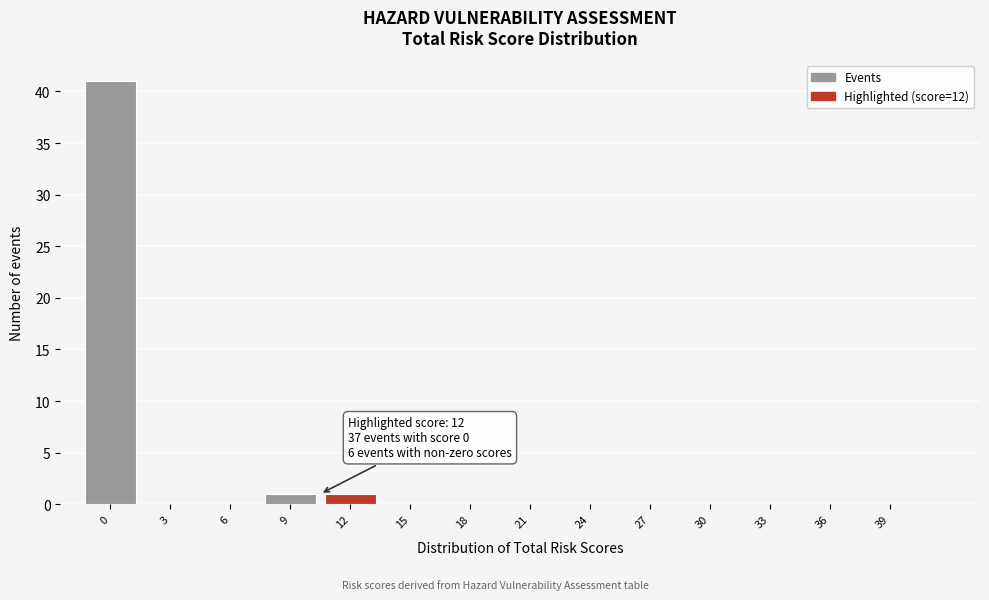

Reading left to right, transcribe all the data shown in this chart.

0=41	3=0	6=0	9=1	12=1	15=0	18=0	21=0	24=0	27=0	30=0	33=0	36=0	39=0